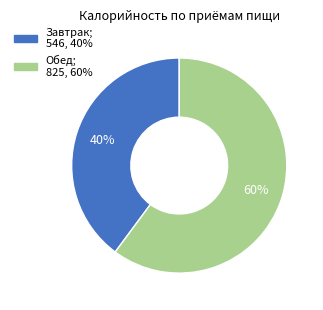

Which slice is the largest?

Обед